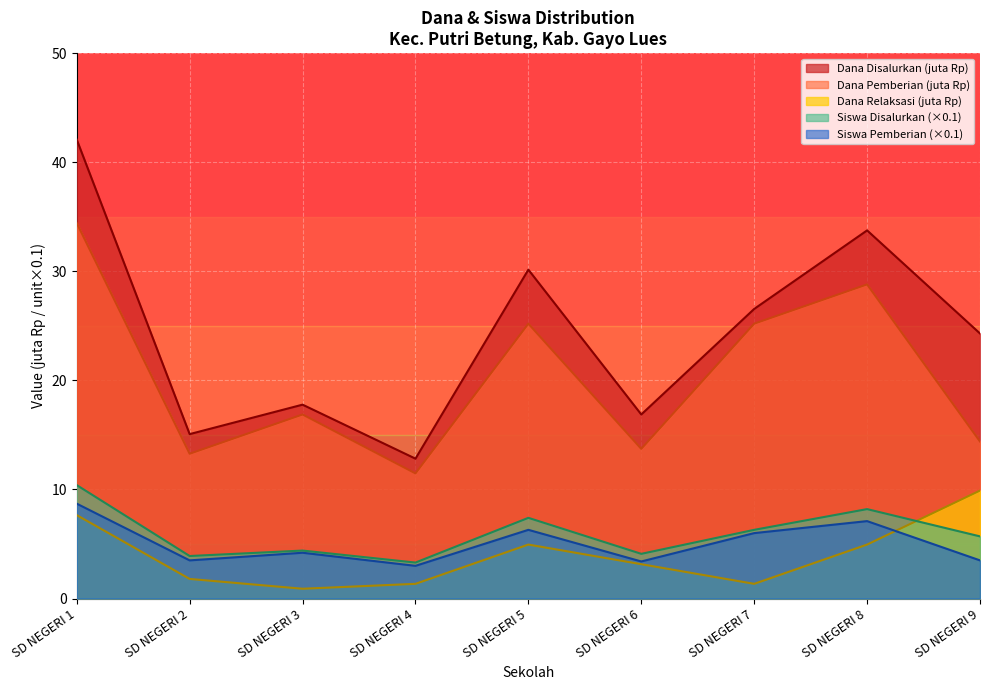

Between SD NEGERI 1 and SD NEGERI 4, which is larger?

SD NEGERI 1